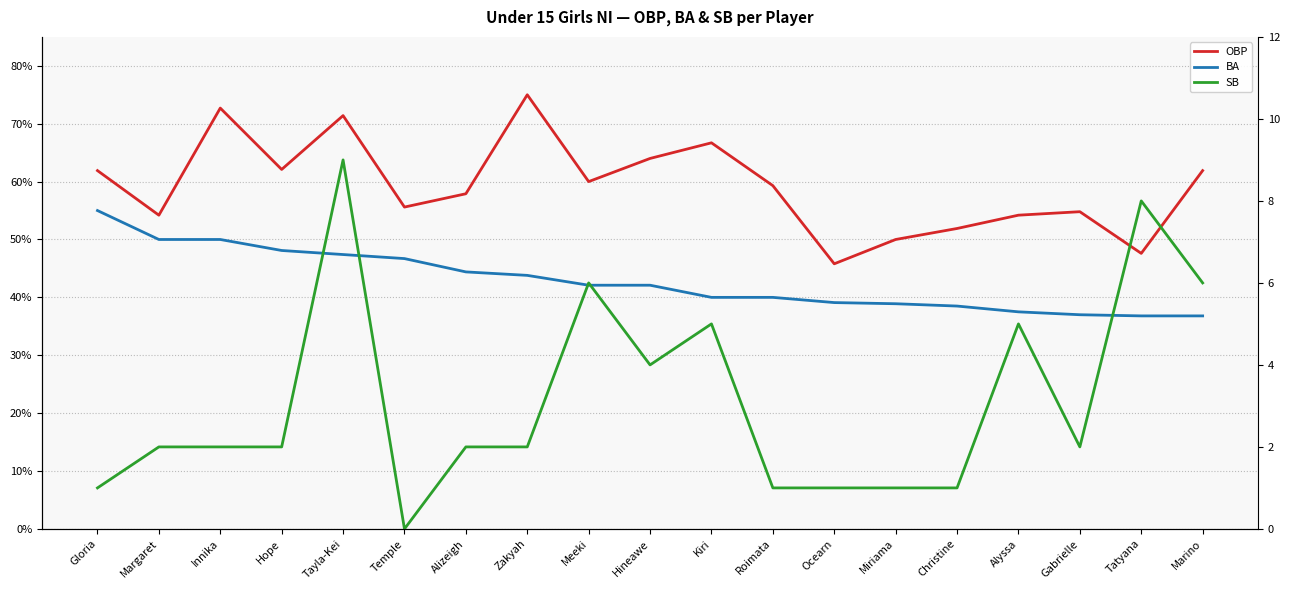

True or false: OBP has a value of 0.6 at Alizeigh.

True